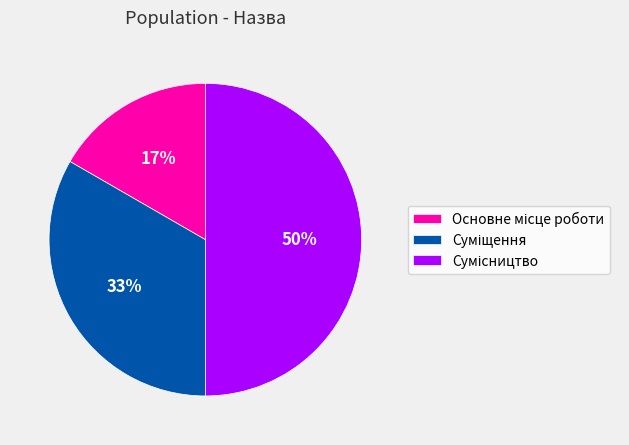

To the nearest percent, what is the difference between the largest and smallest slice percentages?

33%